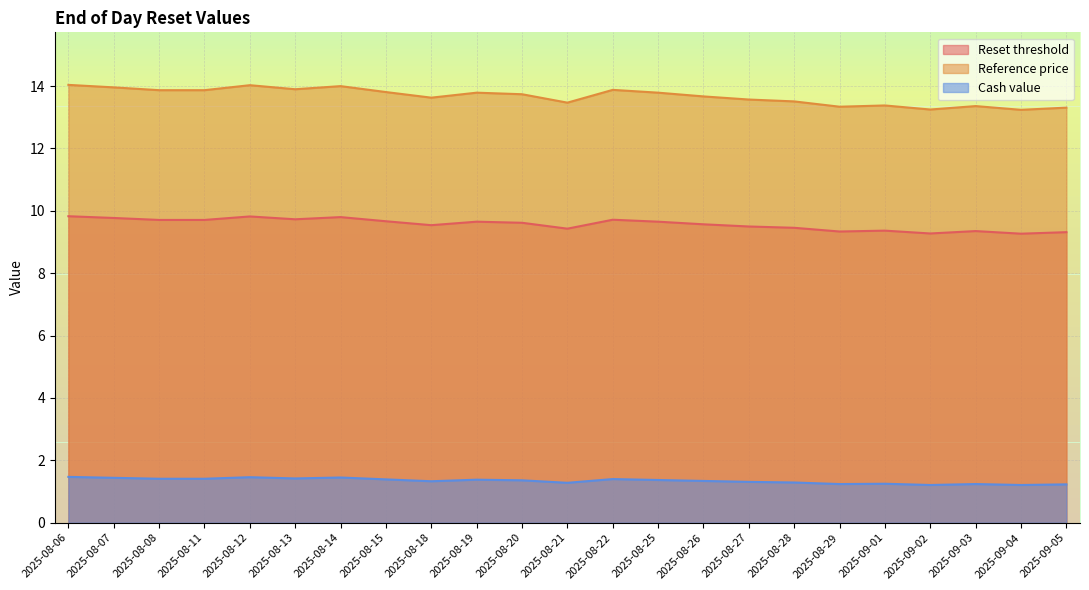

Reading left to right, what are all the values shown in this chart?

Reset threshold: 2025-08-06=9.8	2025-08-07=9.8	2025-08-08=9.7	2025-08-11=9.7	2025-08-12=9.8	2025-08-13=9.7	2025-08-14=9.8	2025-08-15=9.7	2025-08-18=9.5	2025-08-19=9.7	2025-08-20=9.6	2025-08-21=9.4	2025-08-22=9.7	2025-08-25=9.7	2025-08-26=9.6	2025-08-27=9.5	2025-08-28=9.5	2025-08-29=9.3	2025-09-01=9.4	2025-09-02=9.3	2025-09-03=9.4	2025-09-04=9.3	2025-09-05=9.3
Reference price: 2025-08-06=14.0	2025-08-07=14.0	2025-08-08=13.9	2025-08-11=13.9	2025-08-12=14.0	2025-08-13=13.9	2025-08-14=14.0	2025-08-15=13.8	2025-08-18=13.6	2025-08-19=13.8	2025-08-20=13.7	2025-08-21=13.5	2025-08-22=13.9	2025-08-25=13.8	2025-08-26=13.7	2025-08-27=13.6	2025-08-28=13.5	2025-08-29=13.3	2025-09-01=13.4	2025-09-02=13.2	2025-09-03=13.4	2025-09-04=13.2	2025-09-05=13.3
Cash value: 2025-08-06=1.5	2025-08-07=1.4	2025-08-08=1.4	2025-08-11=1.4	2025-08-12=1.5	2025-08-13=1.4	2025-08-14=1.4	2025-08-15=1.4	2025-08-18=1.3	2025-08-19=1.4	2025-08-20=1.4	2025-08-21=1.3	2025-08-22=1.4	2025-08-25=1.4	2025-08-26=1.3	2025-08-27=1.3	2025-08-28=1.3	2025-08-29=1.2	2025-09-01=1.2	2025-09-02=1.2	2025-09-03=1.2	2025-09-04=1.2	2025-09-05=1.2